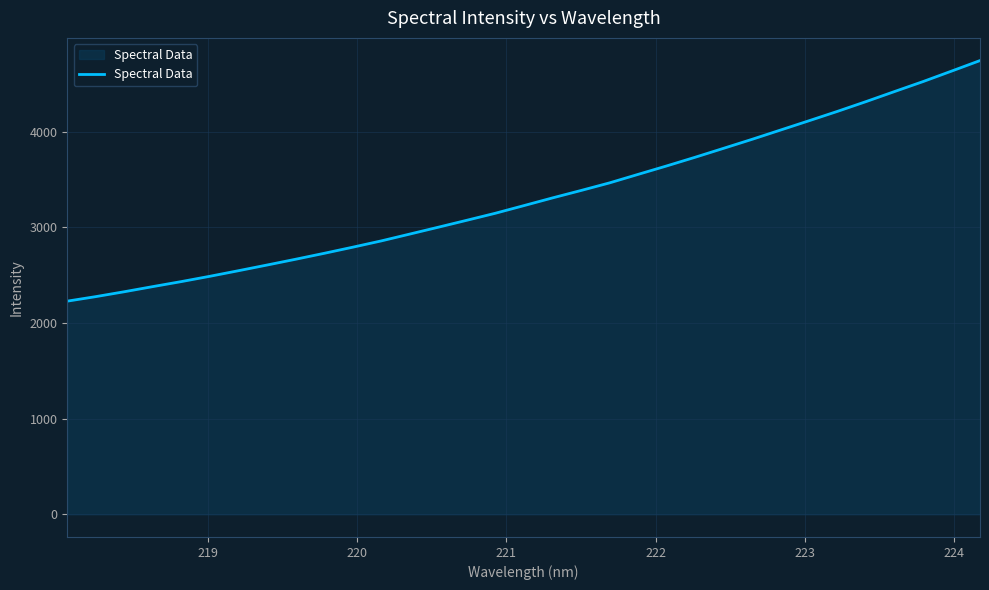

How many series are shown in this chart?

1